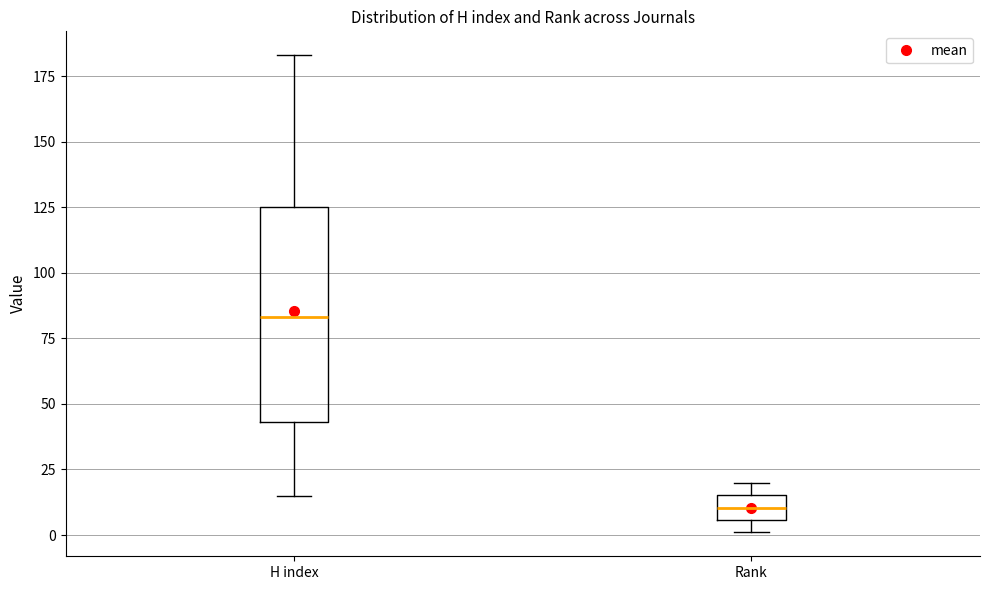

Where does the median line of the box for H index sit on the y-axis? The values are not printed on the chart, so give them approximately, as read against the axis.

85